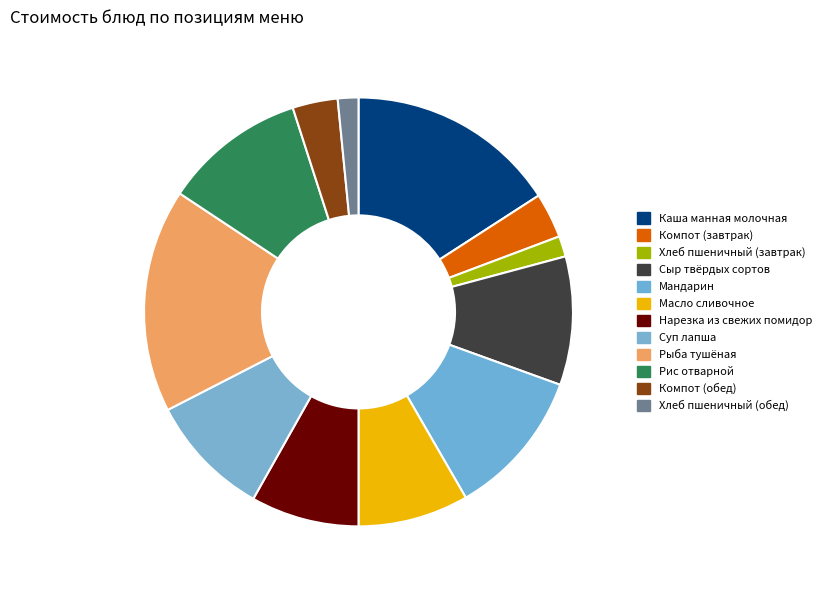

What percentage is the Мандарин slice, to the nearest percent?

11%